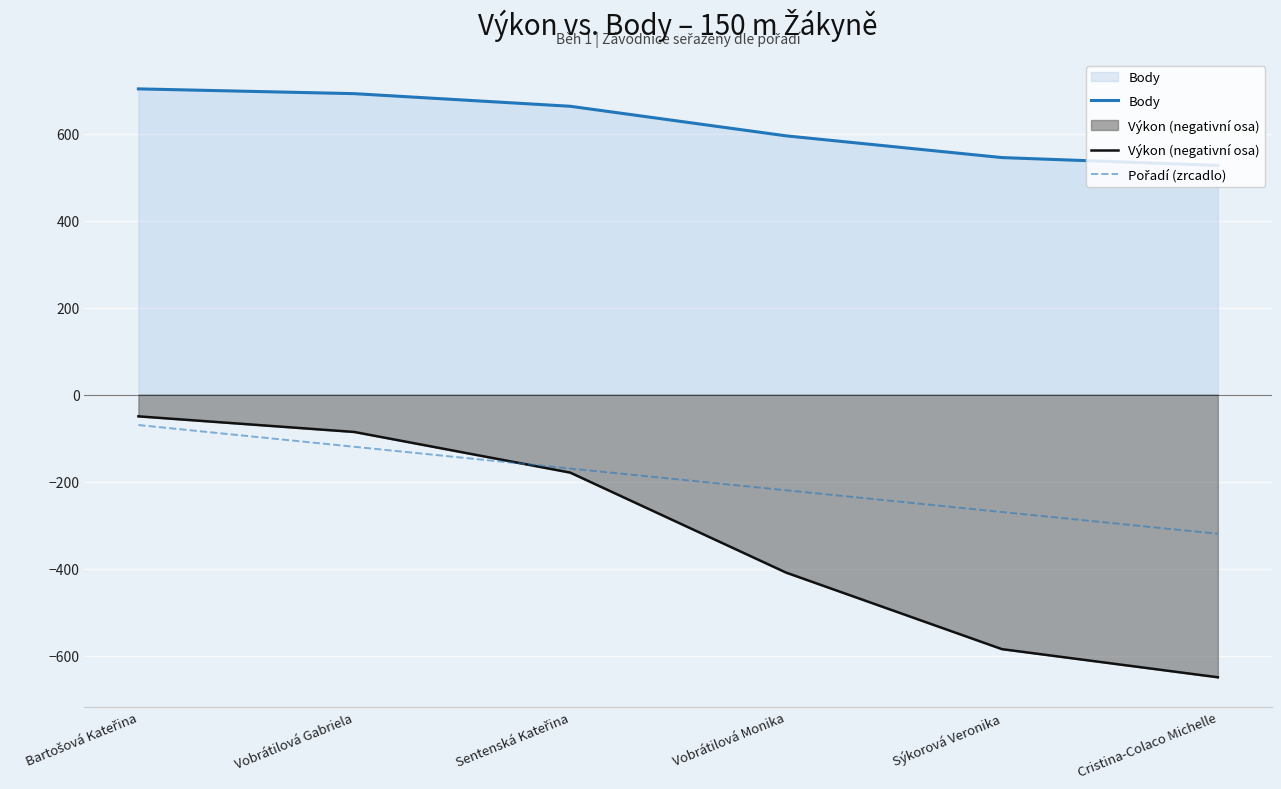

What is the sum of all Body values?

3725.0